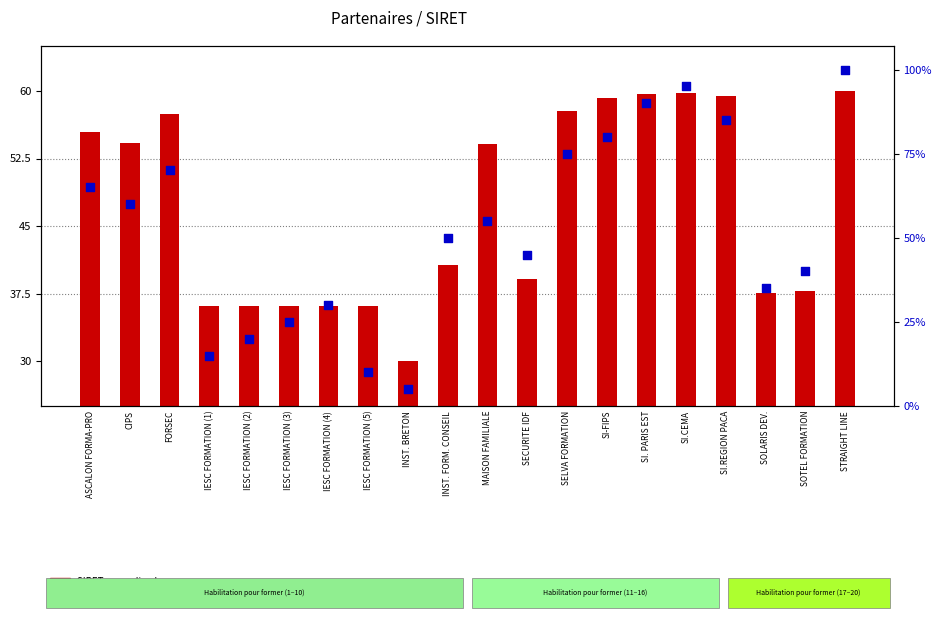

Which series reaches the minimum Y coordinate?

Percentile rank